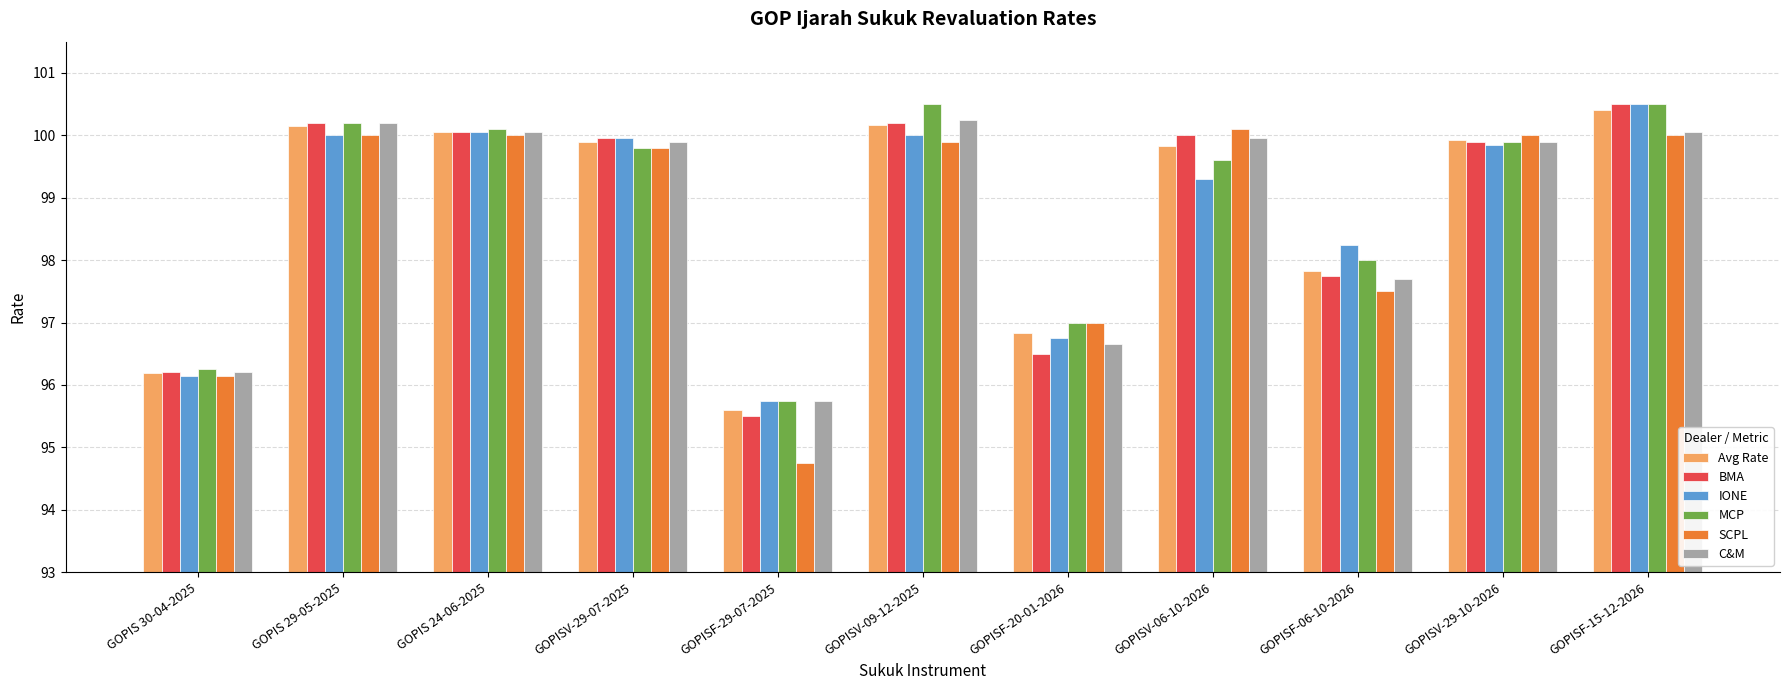

What is the label of the 1st bar from the right?

GOPISF-15-12-2026